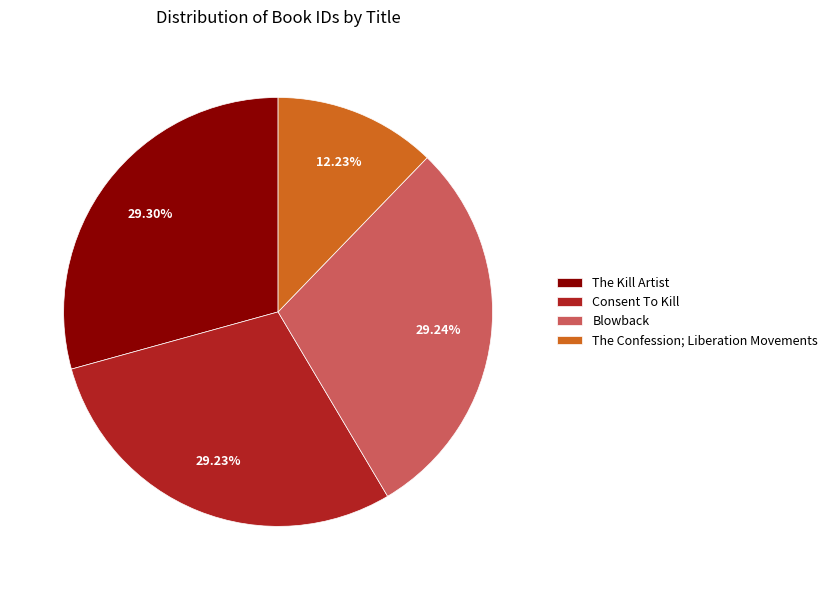

How many segments does this pie chart have?

4